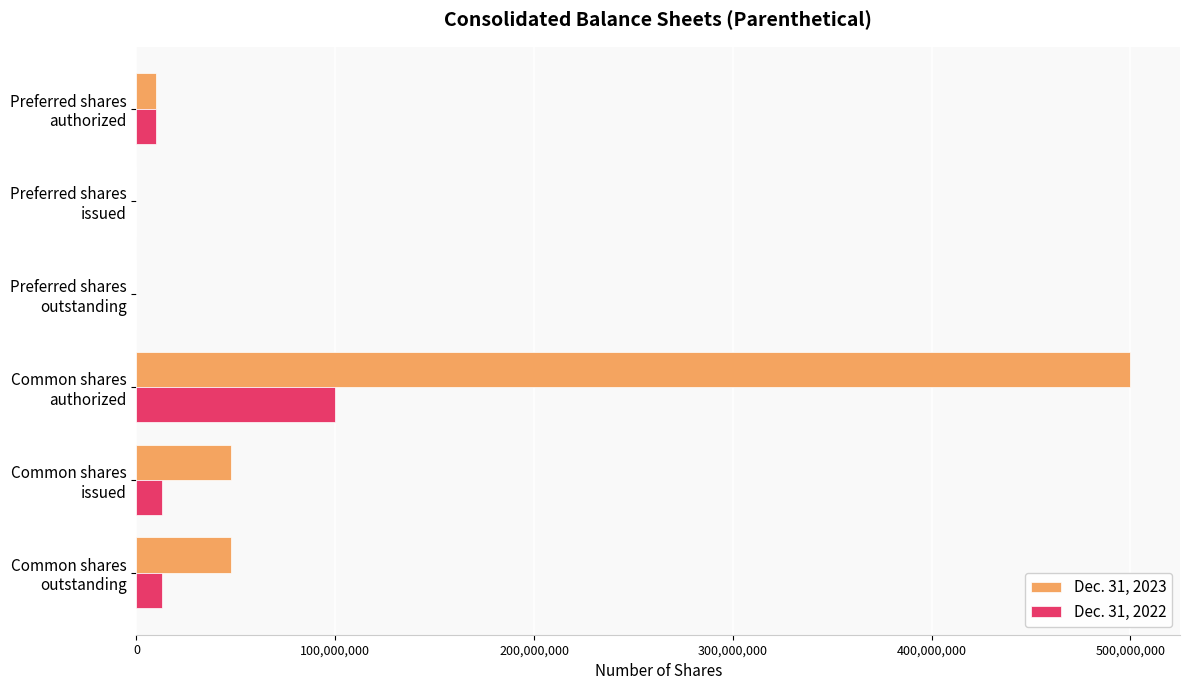

What is the greatest value displayed?

500000000